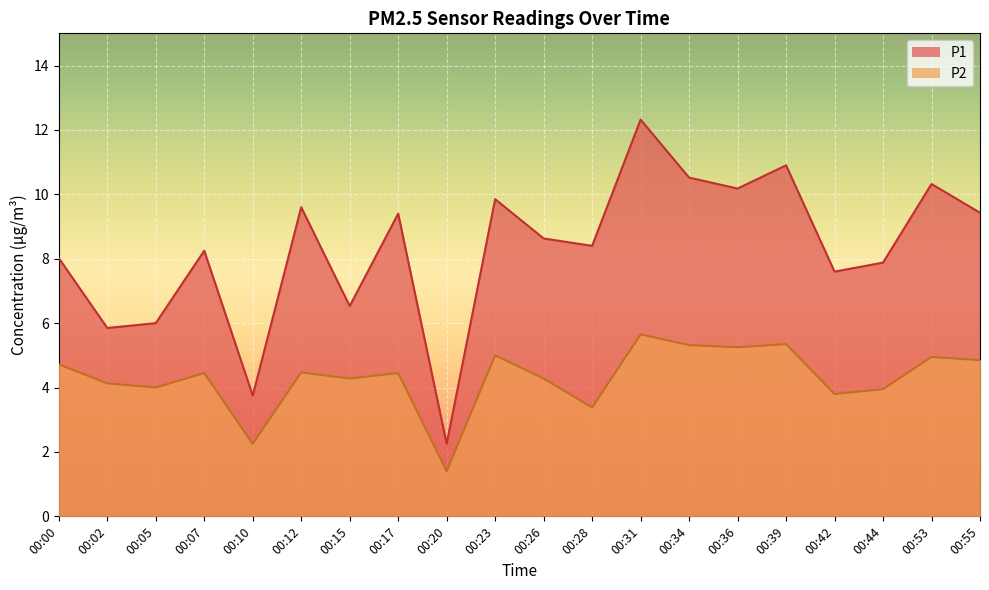

Which series has the largest total across all categories?

P1